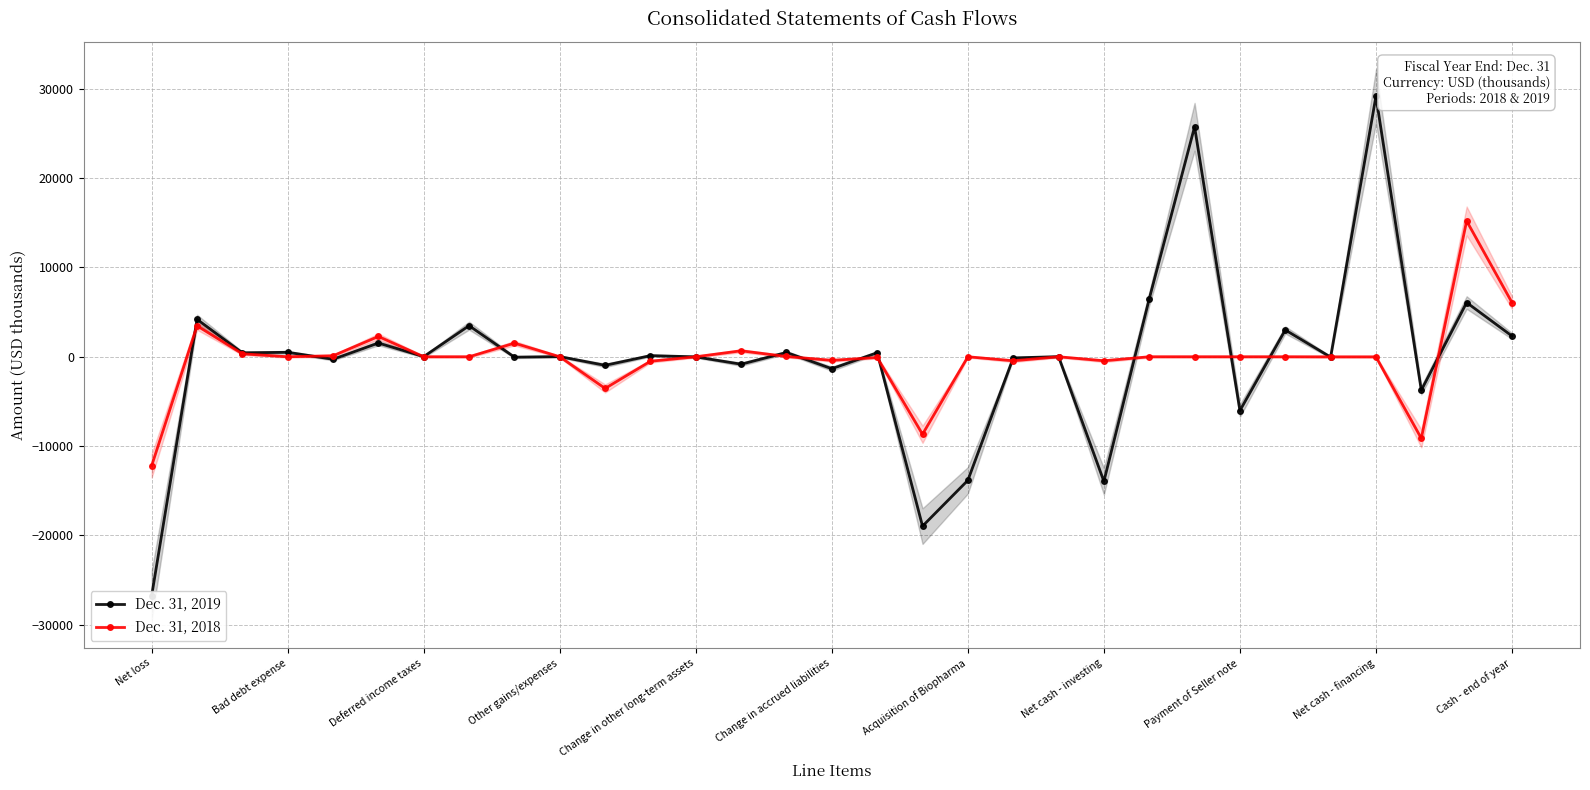

What is the sum of the Dec. 31, 2018 values at 19 and 26?

-458